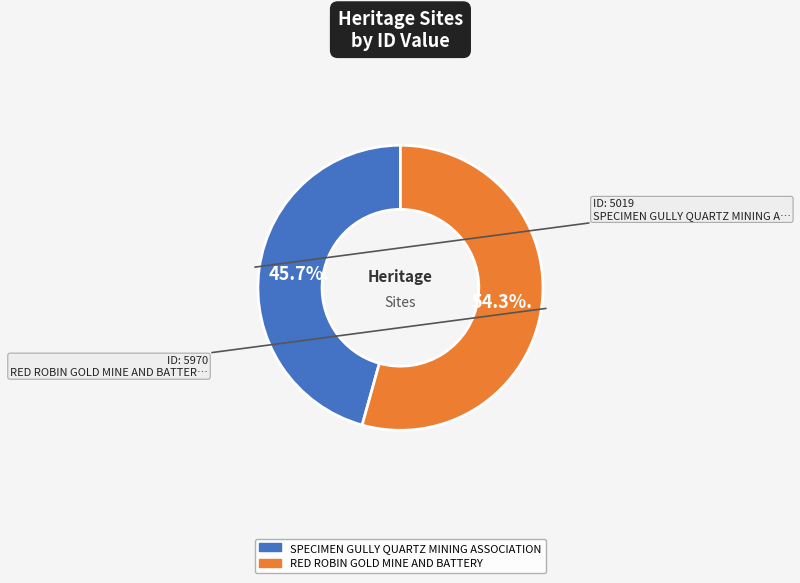

Which has a higher value, RED ROBIN GOLD MINE AND BATTERY or SPECIMEN GULLY QUARTZ MINING ASSOCIATION?

RED ROBIN GOLD MINE AND BATTERY